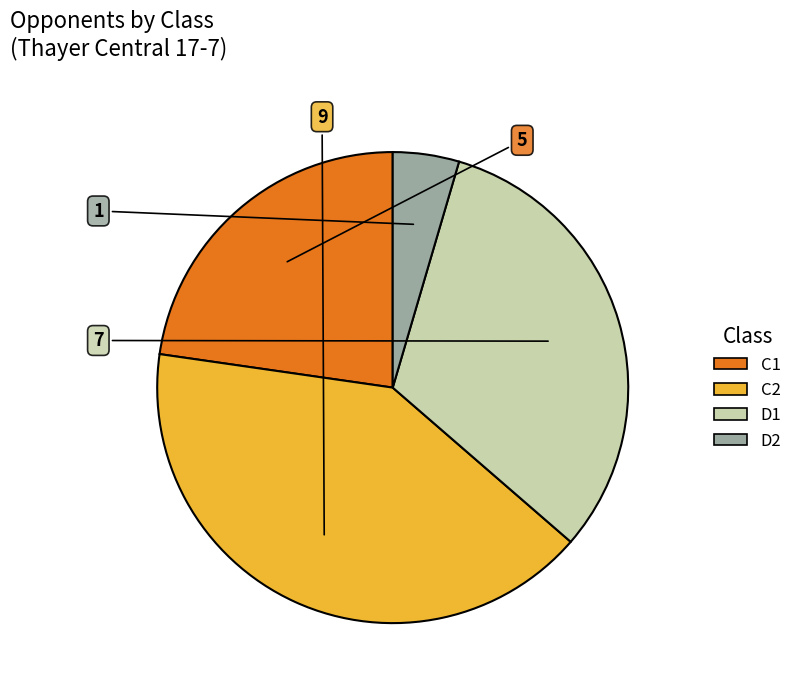

How many segments does this pie chart have?

4